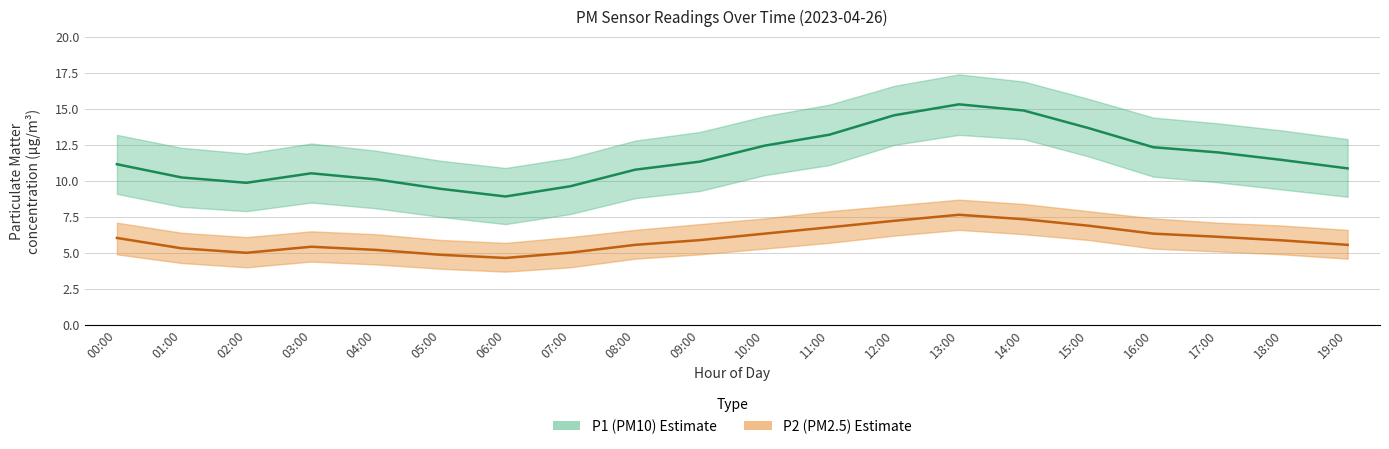

Between 04:00 and 14:00, which is larger?

14:00